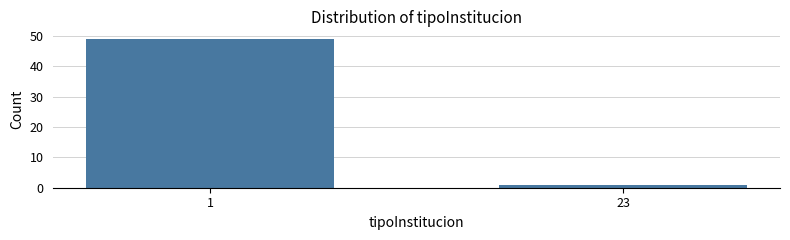

Reading left to right, transcribe all the data shown in this chart.

1=49	23=1